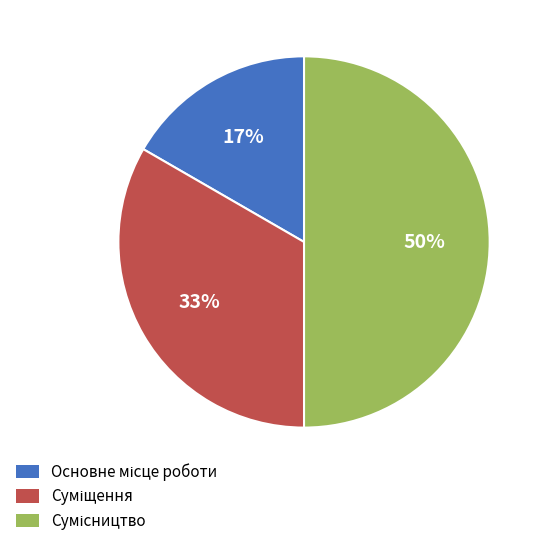

To the nearest percent, what is the average slice percentage?

33%